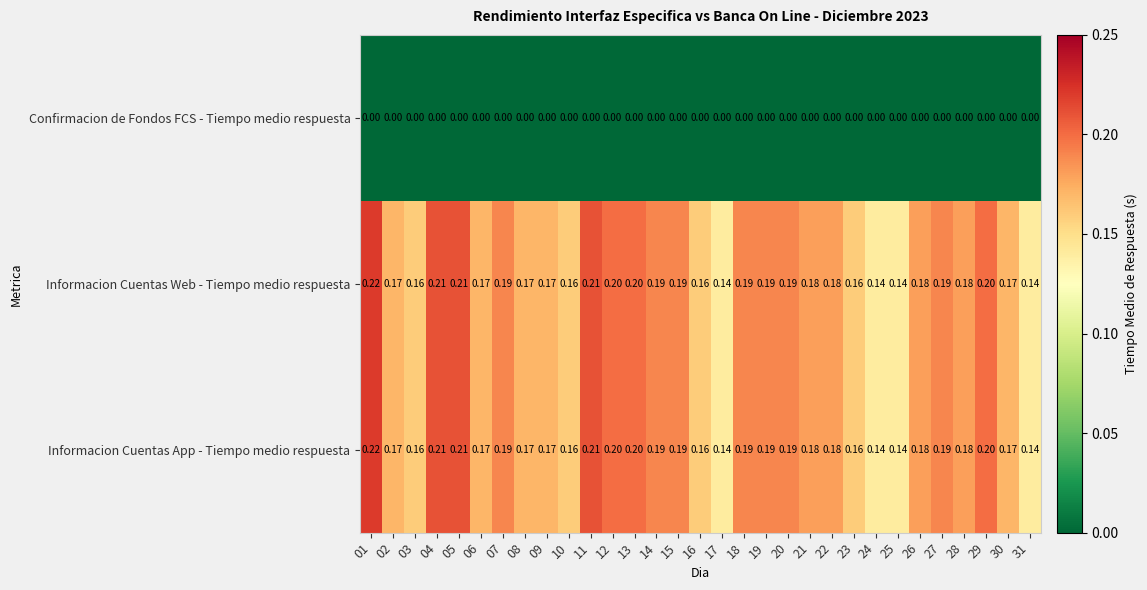

How many categories are shown in the chart?

31